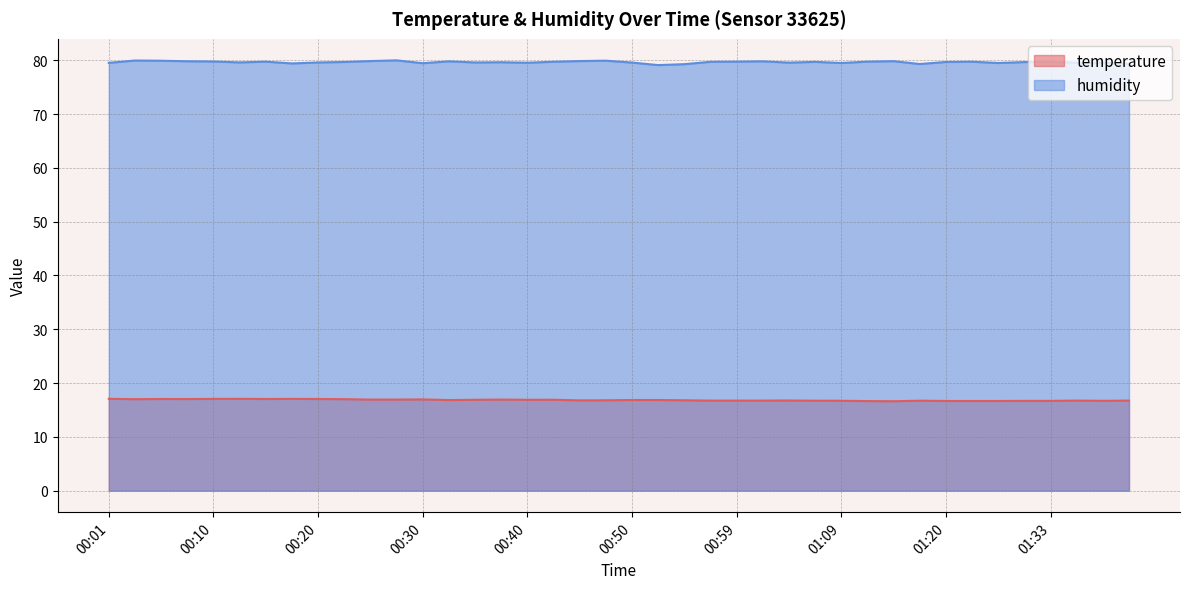

Which label corresponds to the largest value in the chart?

00:28